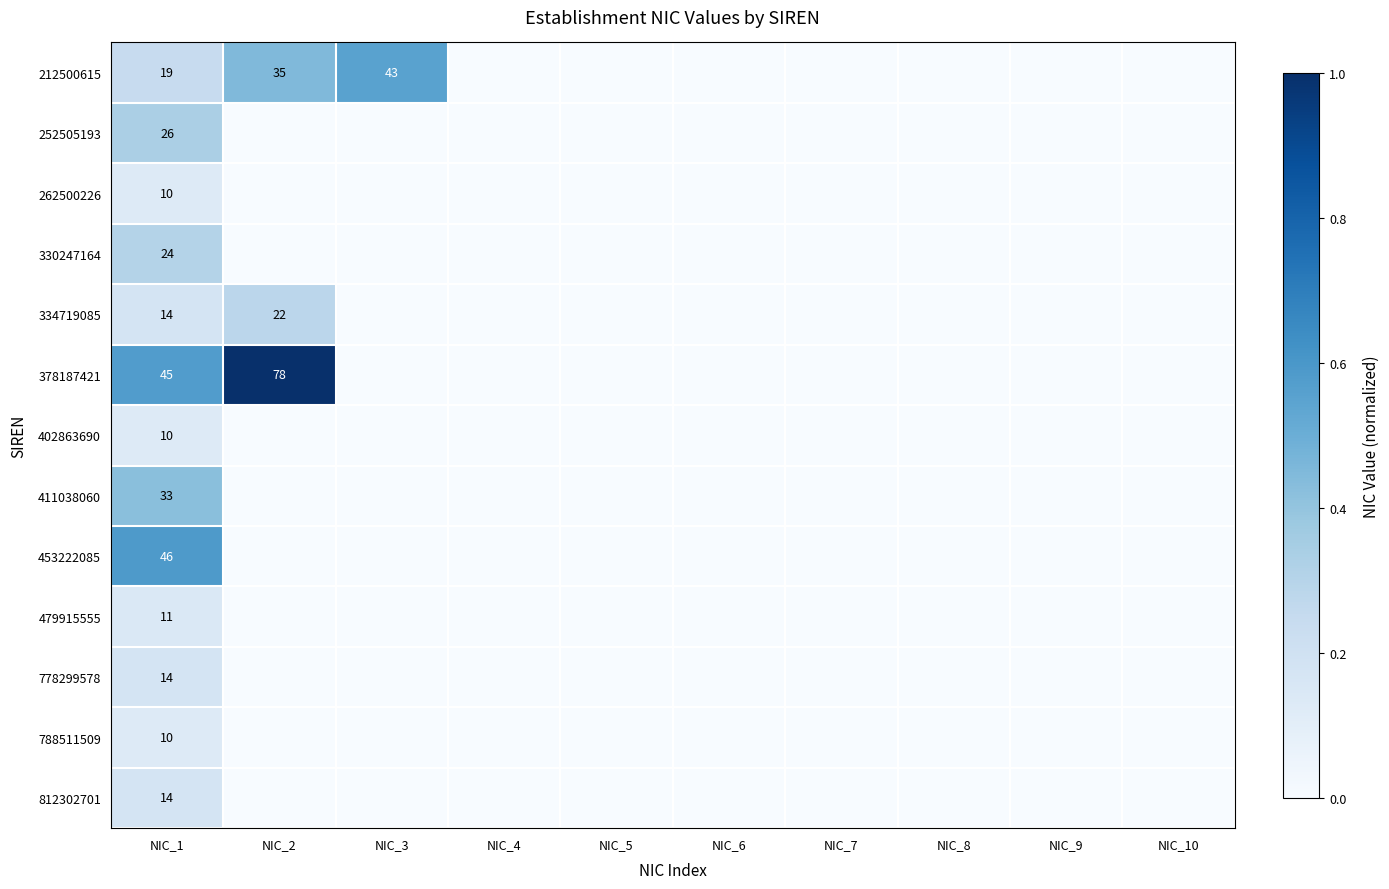

Is it true that 334719085 equals 14 at NIC_1?

True